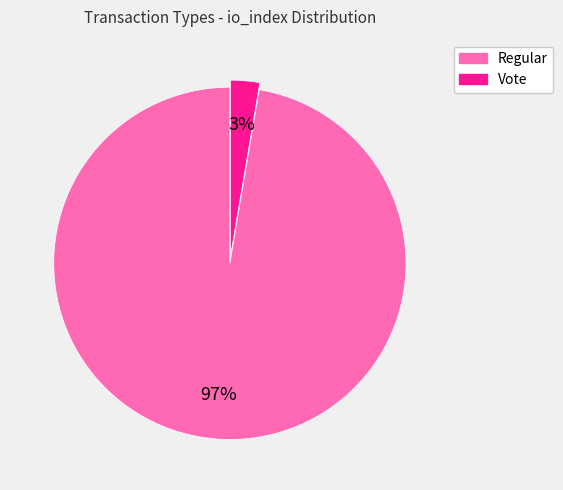

Does any single category account for the majority?

Yes